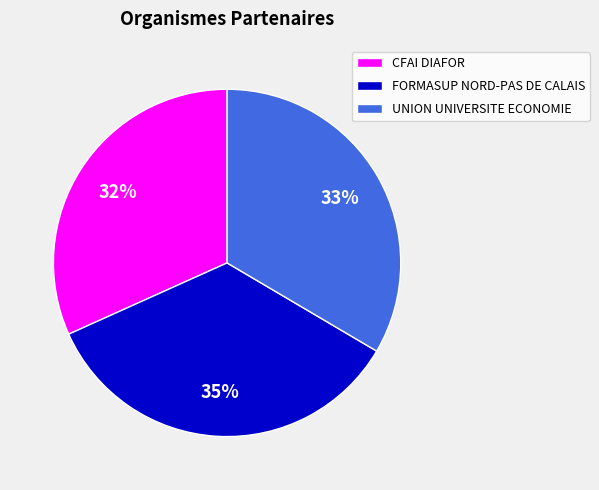

Is FORMASUP NORD-PAS DE CALAIS the majority of the pie?

No